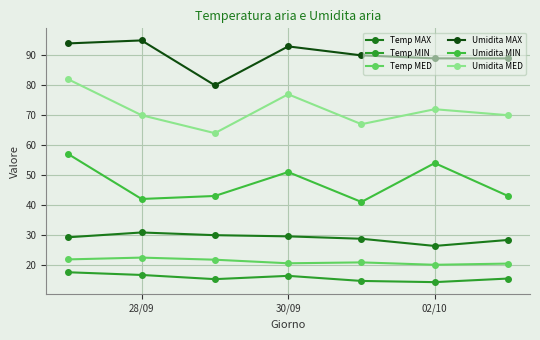

What is the minimum value shown in the chart?

14.2